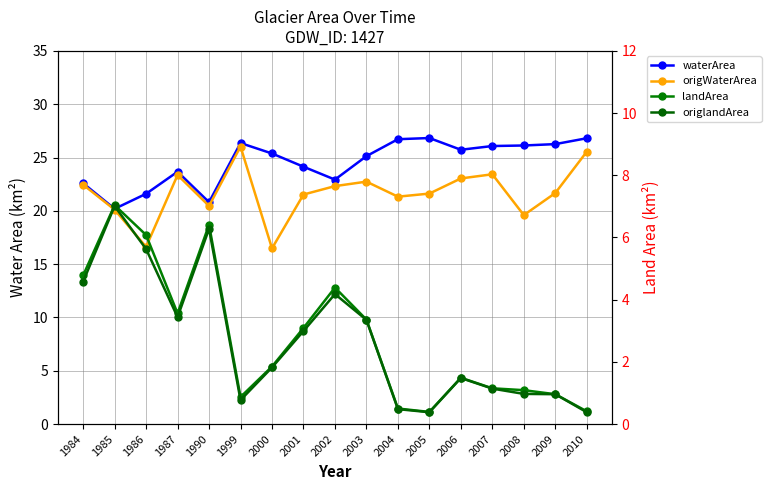

True or false: waterArea and landArea intersect in this chart.

False